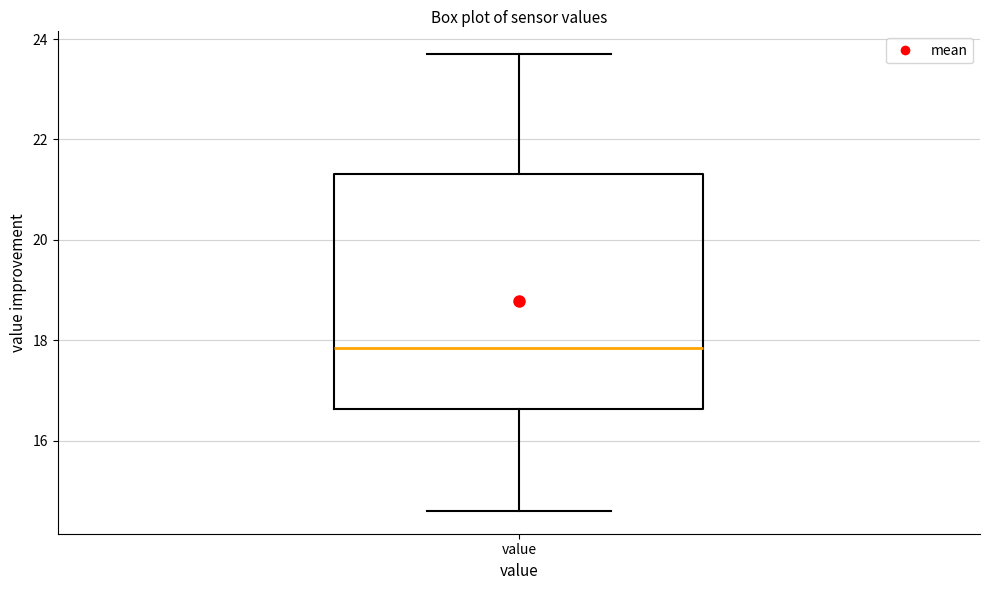

Where does the median line of the box for value sit on the y-axis? The values are not printed on the chart, so give them approximately, as read against the axis.

17.8